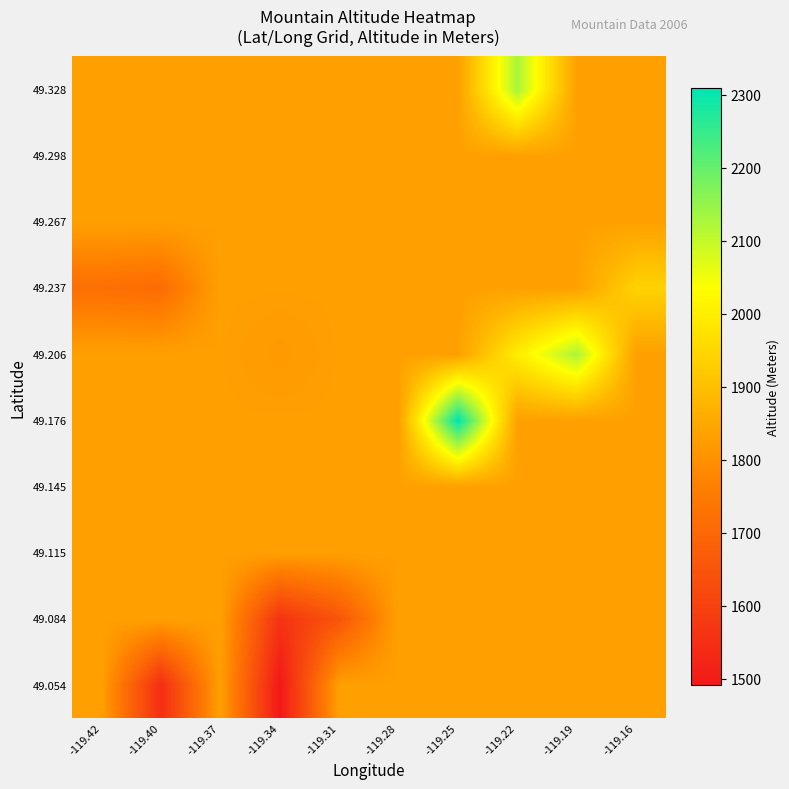

What is the total value across all series at -119.40?

17933.3